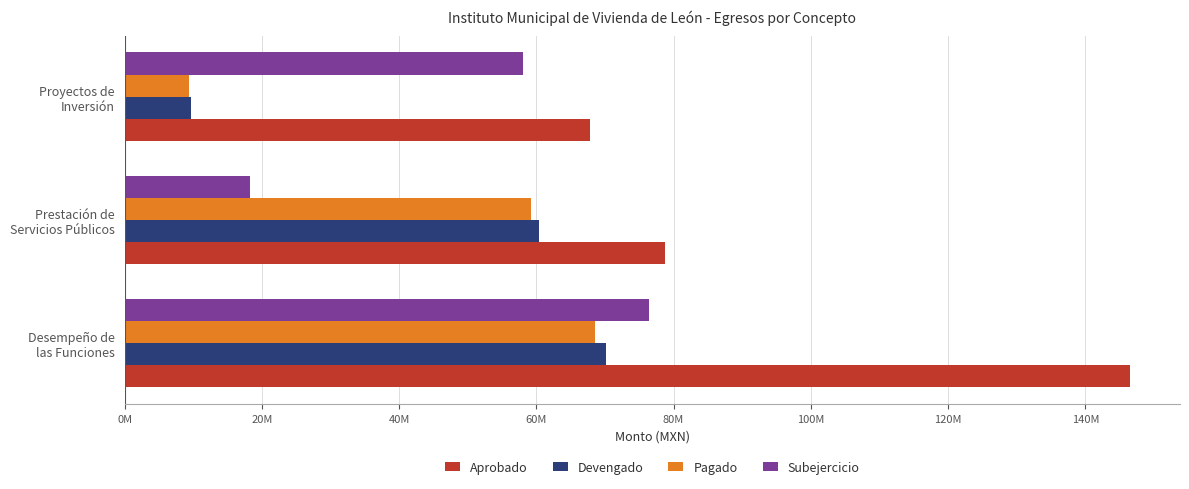

What is the sum of all Pagado values?

137177006.2